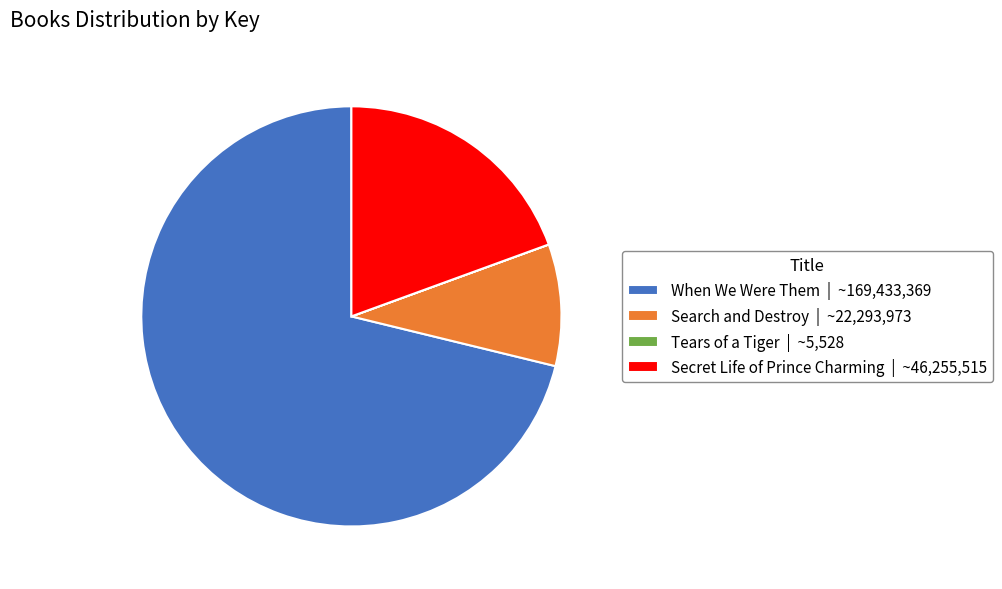

Does Secret Life of Prince Charming | ~46,255,515 account for over 50% of the chart?

No